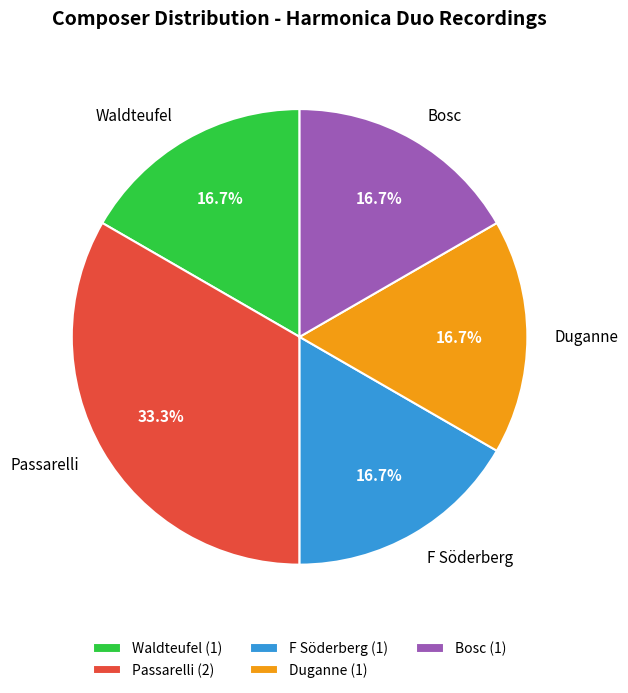

Approximately how many times larger is the value at F Söderberg (1) compared to Bosc (1)?

1.0